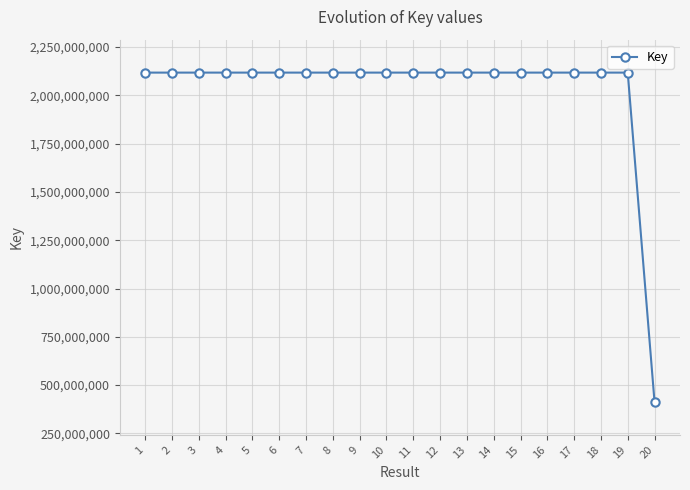

How many categories are shown in the chart?

20